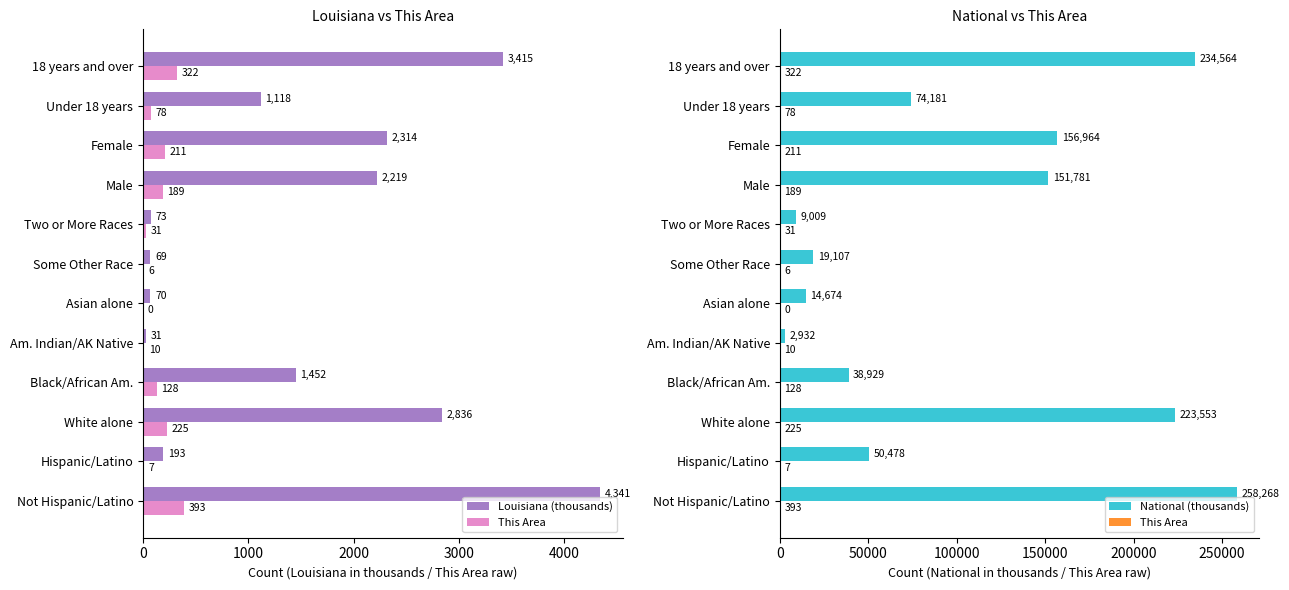

What is the label of the 5th bar from the right?

Two or More Races